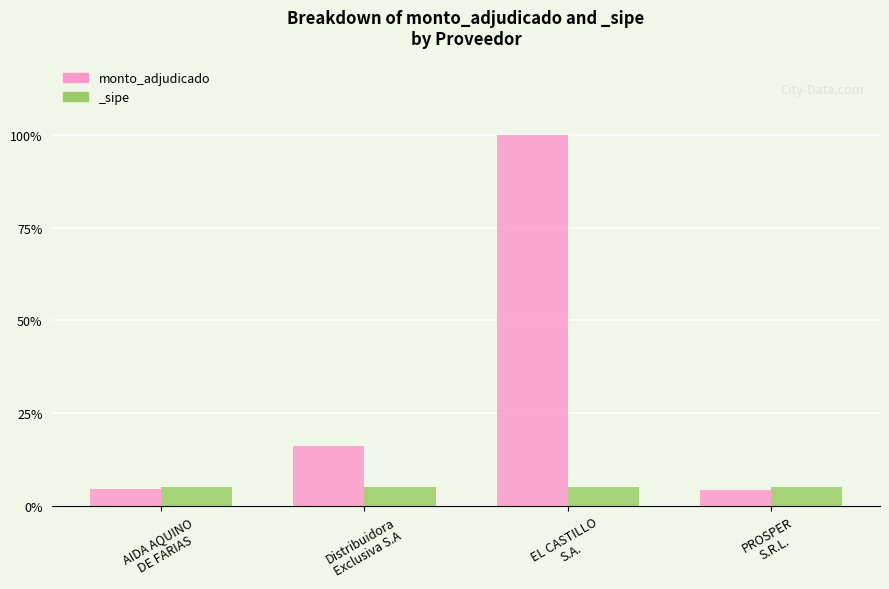

What is the smallest value displayed?

4.4